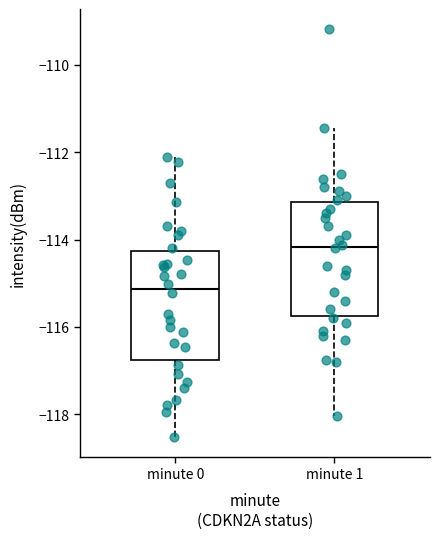

Reading left to right, read every box against the y-axis: the position of its median line, the range the box covers, and the ends of its whiskers. The values are not printed on the chart, so give them approximately, as read against the axis.

minute 0: median -115.2, box -116.8 to -114.2, whiskers -118.6 to -112.2
minute 1: median -114.2, box -115.8 to -113.2, whiskers -118.0 to -111.4